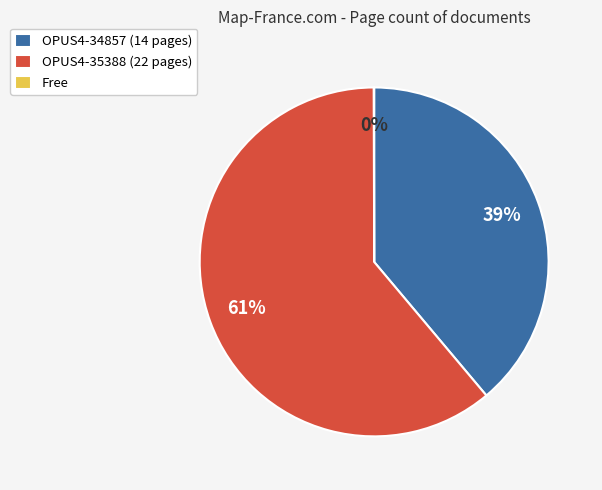

To the nearest percent, what is the difference between the largest and smallest slice percentages?

61%